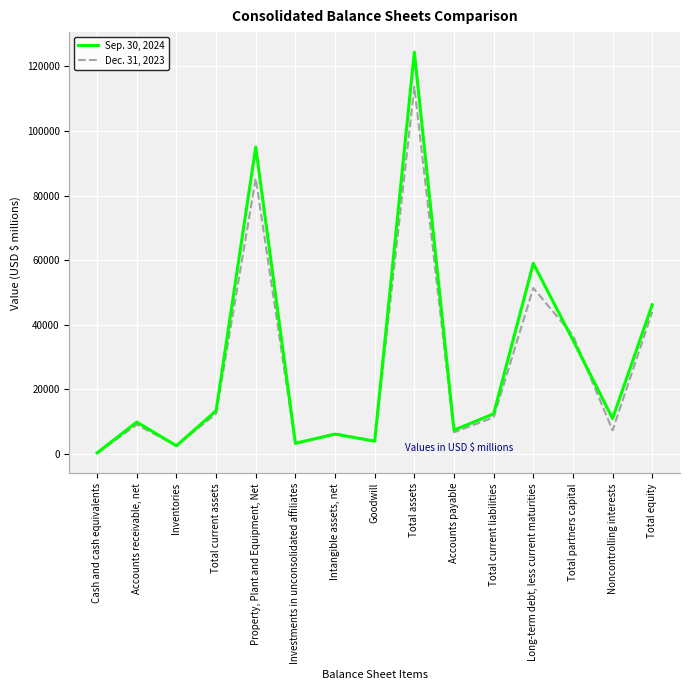

What is the lowest value of the Sep. 30, 2024 series?

299